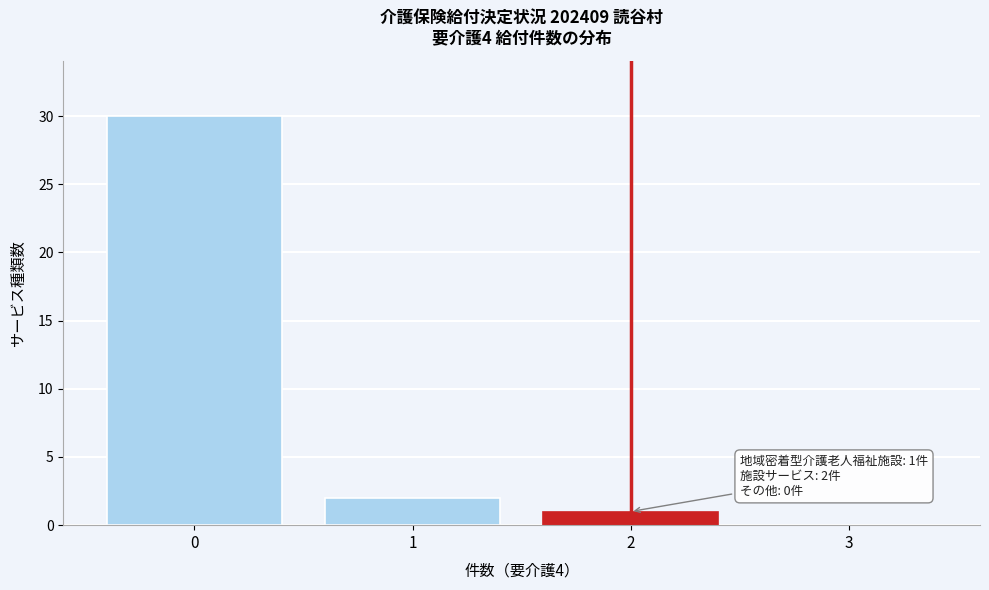

Over which range of the x-axis is the bar tallest?

-0.5 to 0.5